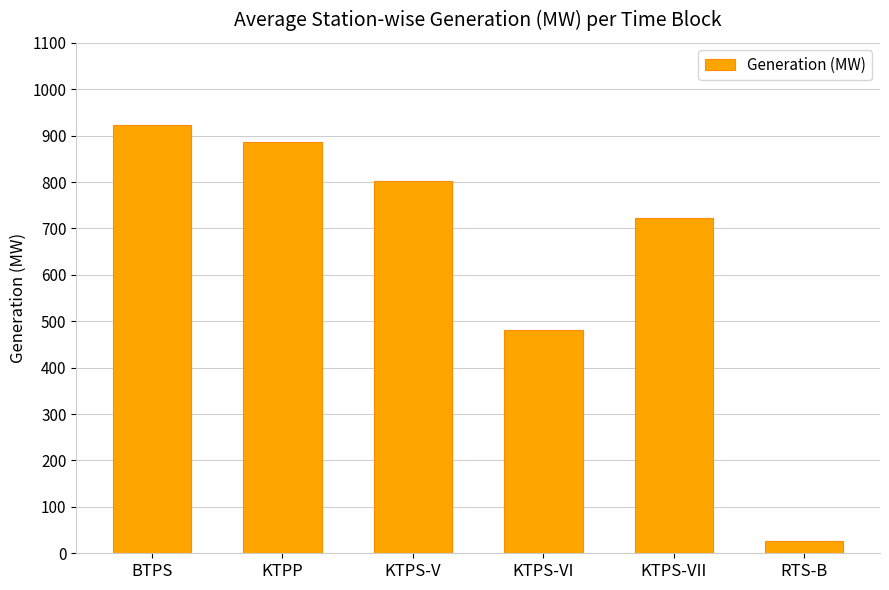

Which label corresponds to the largest value in the chart?

BTPS